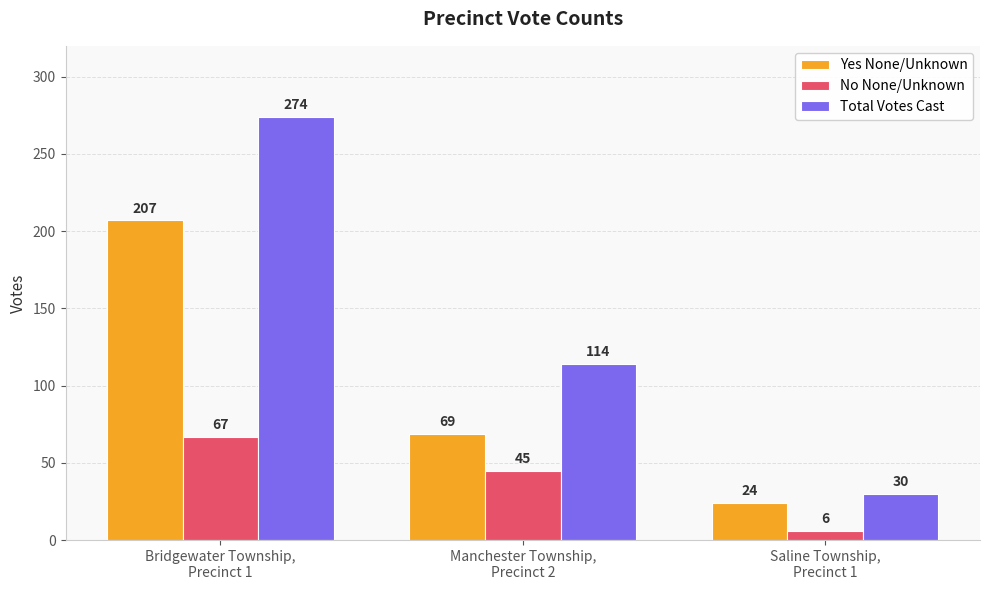

True or false: Yes None/Unknown has a value of 24 at Saline Township,
Precinct 1.

True